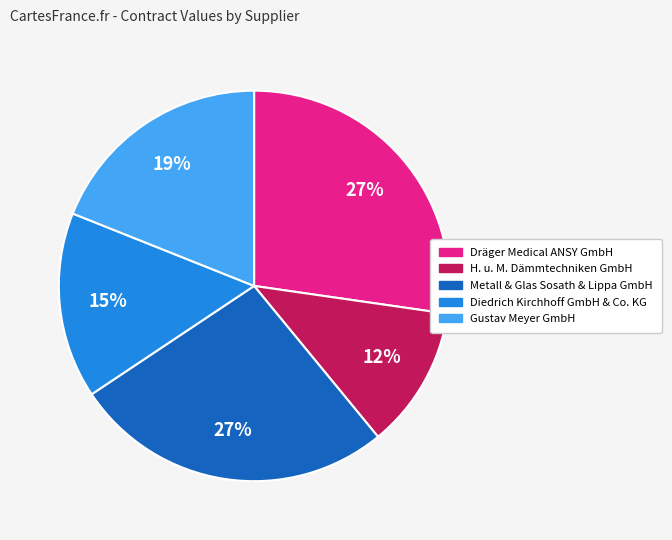

What percentage is the Diedrich Kirchhoff GmbH & Co. KG slice, to the nearest percent?

15%